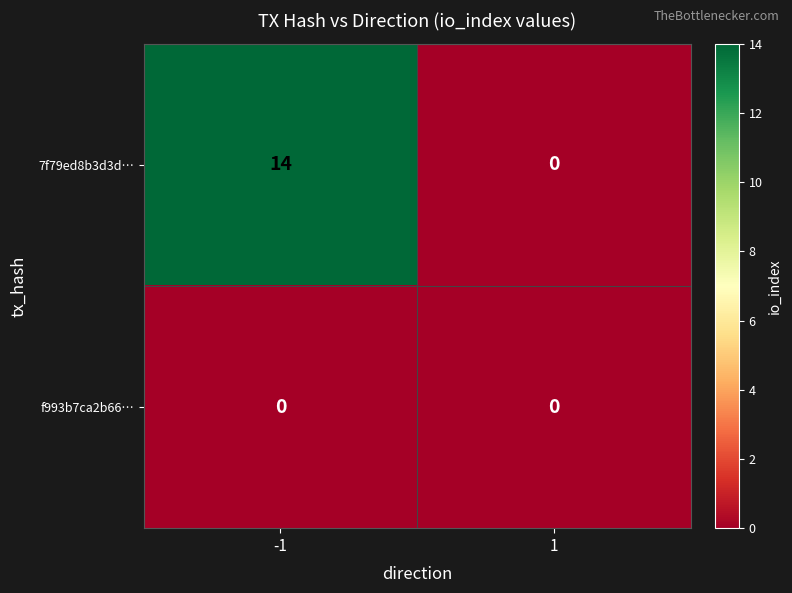

Rank the series by their average value, from lowest to highest.

f993b7ca2b66…, 7f79ed8b3d3d…